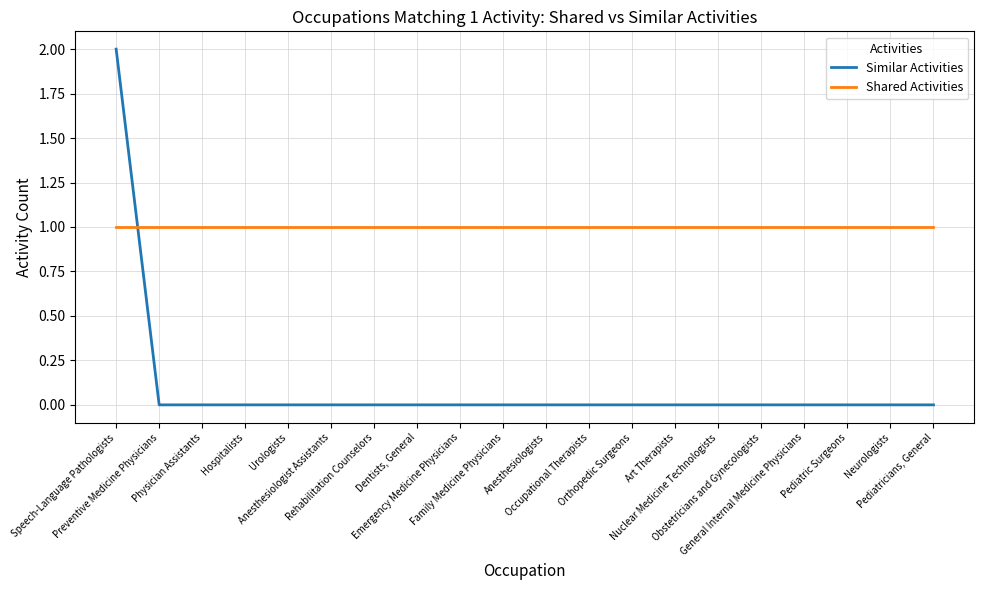

How many times do Similar Activities and Shared Activities cross each other?

1